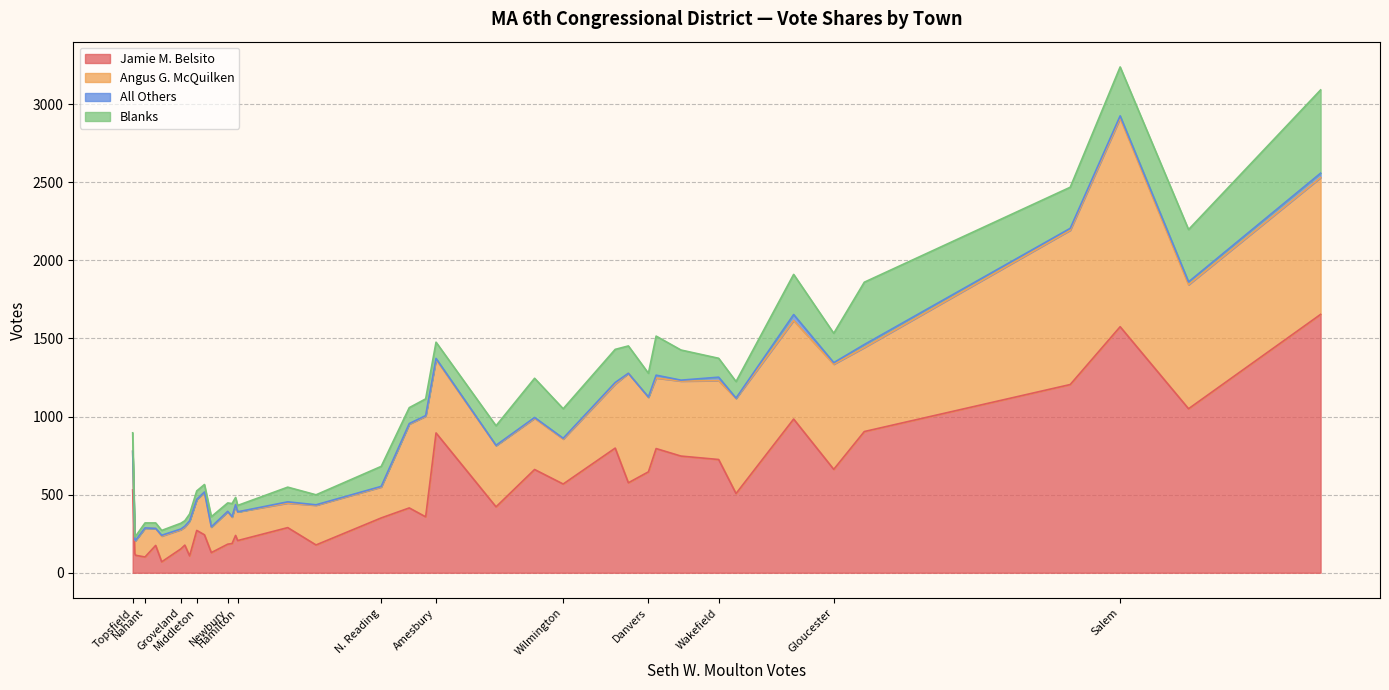

What is the highest value of the Jamie M. Belsito series?

1654